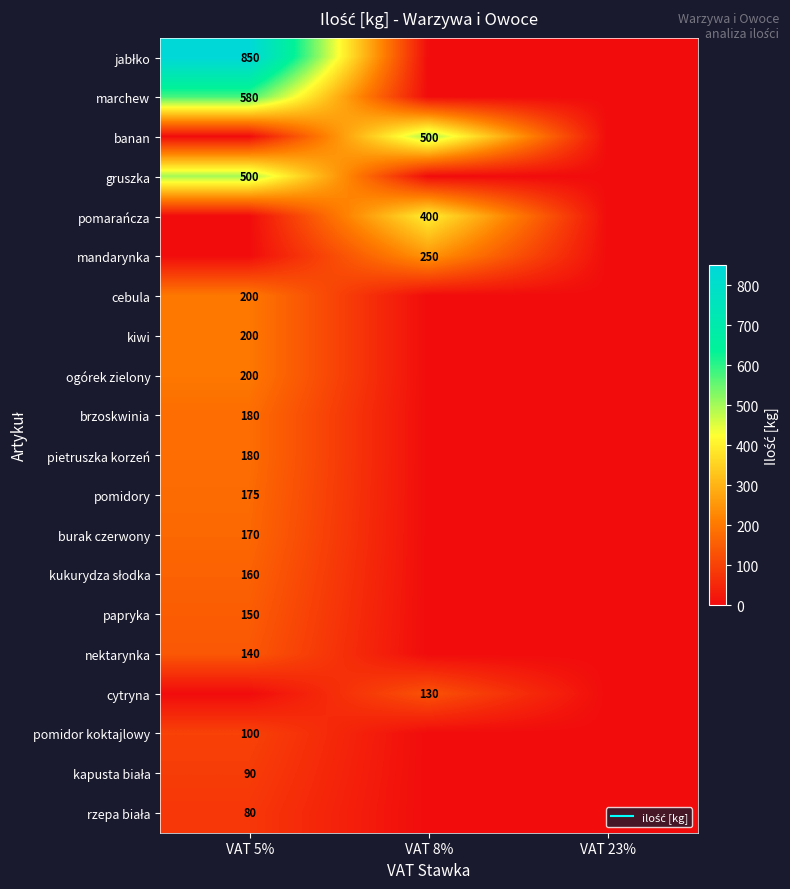

Rank the categories by pomidor koktajlowy value from highest to lowest.

VAT 5%, VAT 8%, VAT 23%